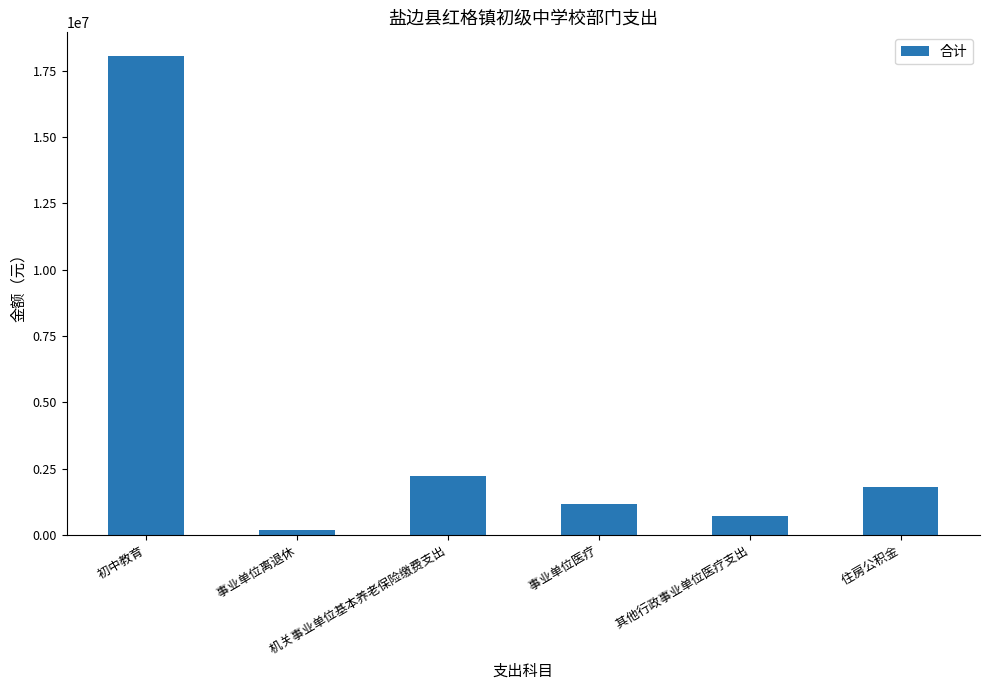

What is the average value?

4030659.5